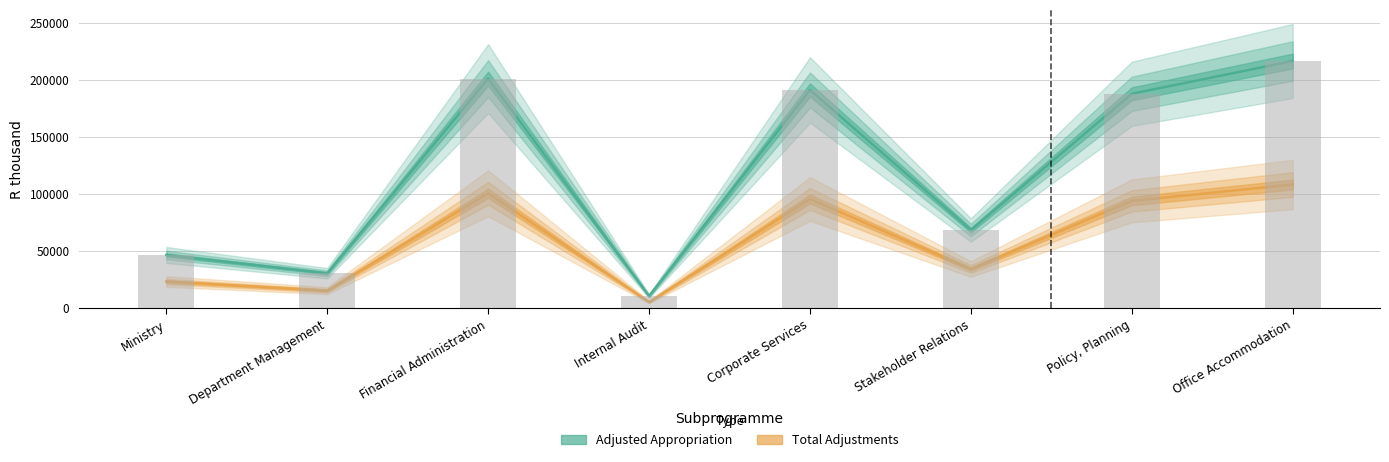

The value of Total Adjustments (scaled) at Department Management is 15240.0. True or false?

True